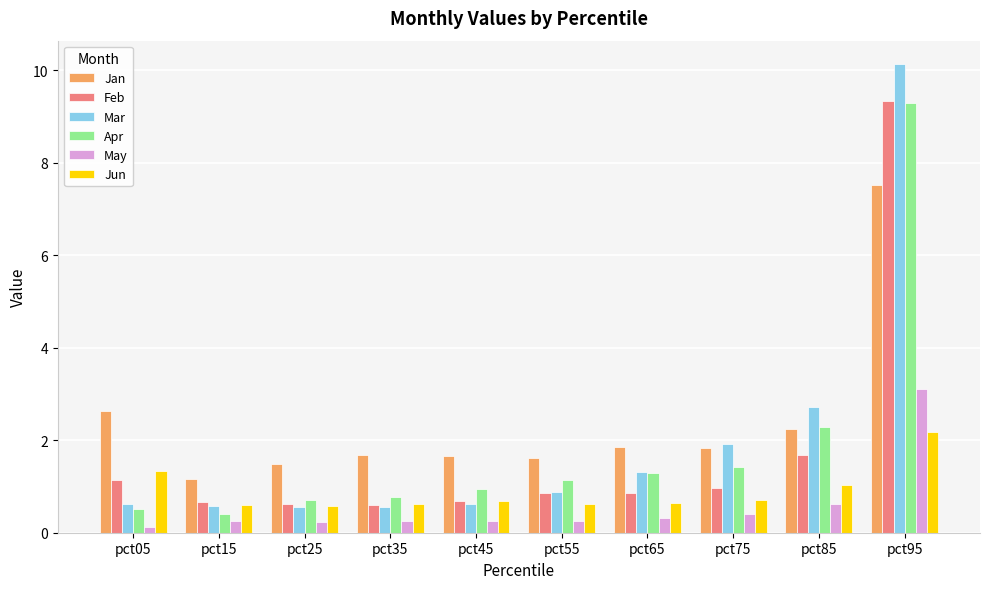

Is it true that May equals 0.3 at pct15?

True